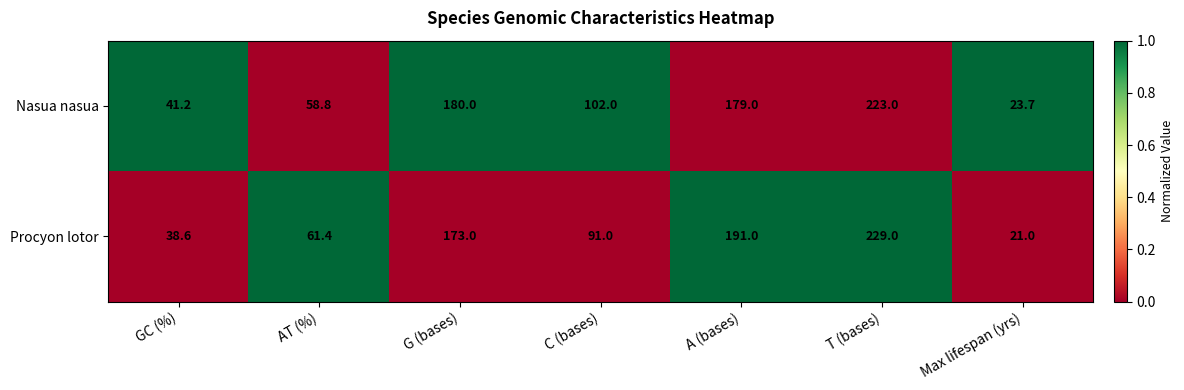

Is it true that Procyon lotor equals 24.3 at C (bases)?

False